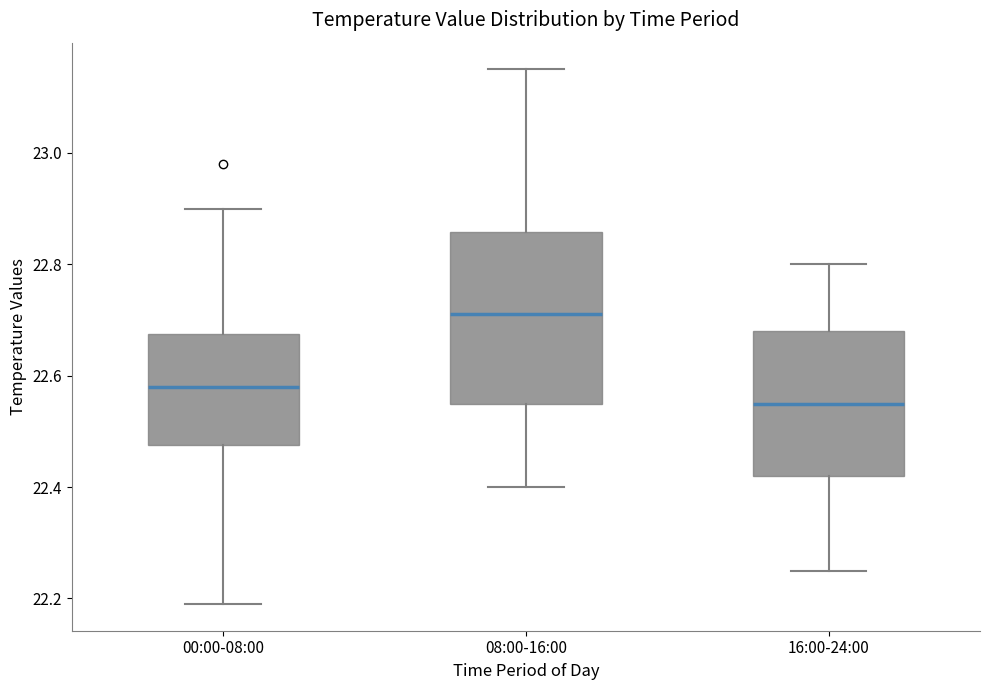

Reading left to right, read every box against the y-axis: the position of its median line, the range the box covers, and the ends of its whiskers. The values are not printed on the chart, so give them approximately, as read against the axis.

00:00-08:00: median 22.58, box 22.48 to 22.68, whiskers 22.20 to 22.90
08:00-16:00: median 22.72, box 22.56 to 22.86, whiskers 22.40 to 23.16
16:00-24:00: median 22.56, box 22.42 to 22.68, whiskers 22.26 to 22.80